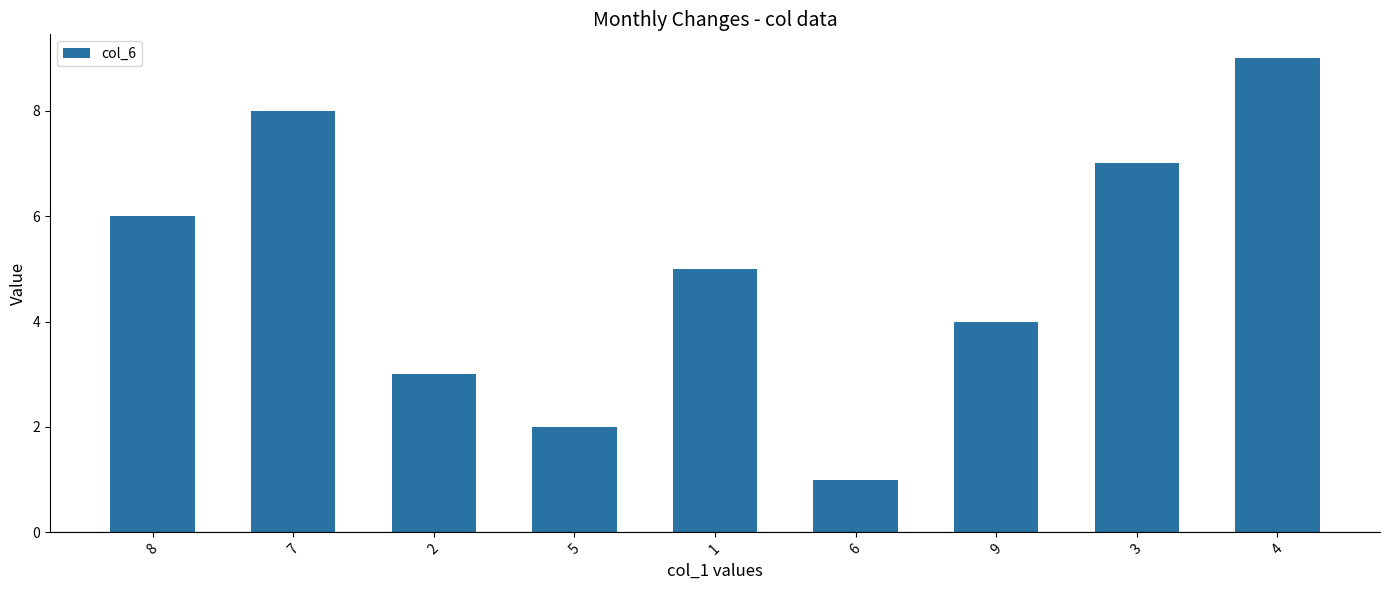

The value at 5 is 3. True or false?

False